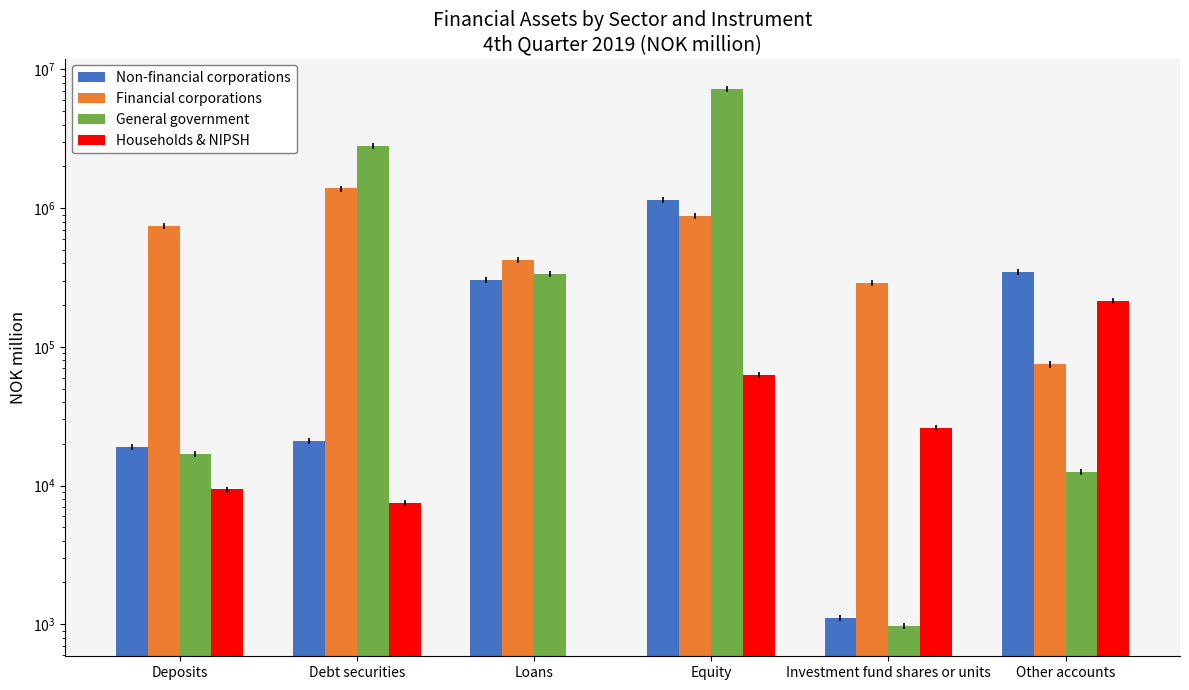

What is the spread (max minus min) of values at Equity?

7210795